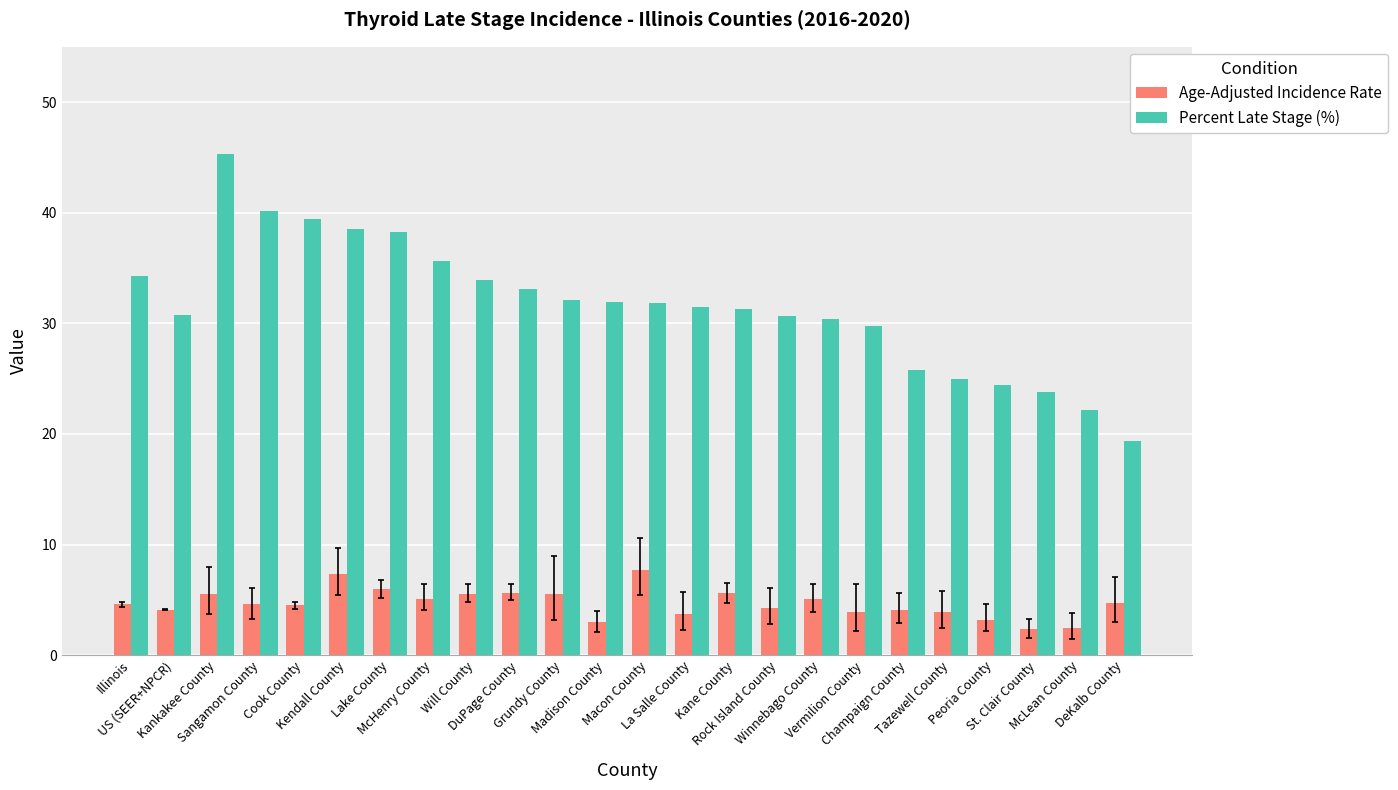

What is the maximum value for Percent Late Stage (%)?

45.3